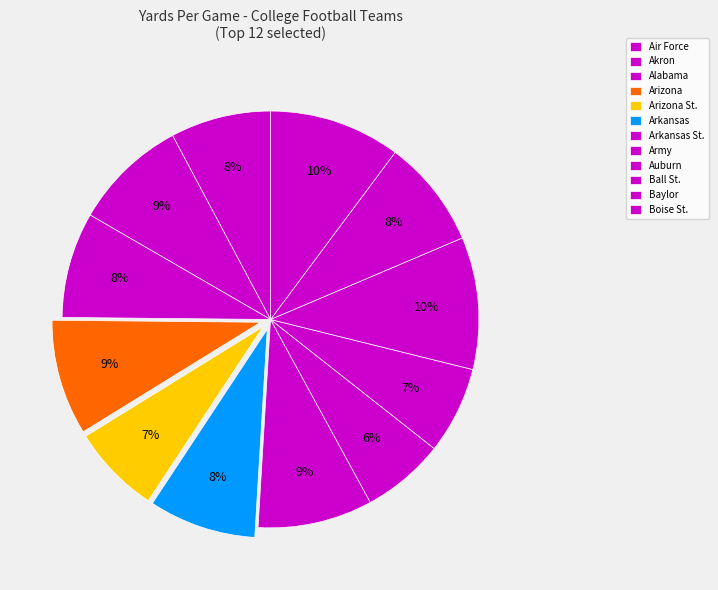

Does Akron represent more than half of the total?

No